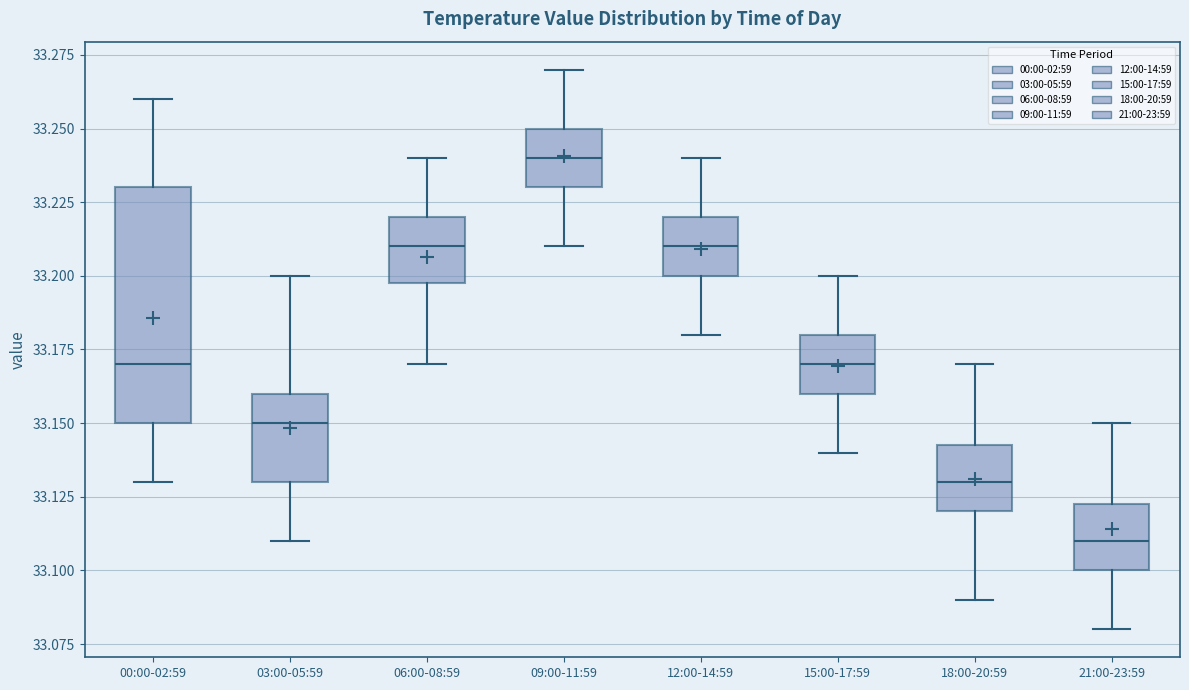

Which box is the tallest, from its lower edge to its upper edge?

00:00-02:59